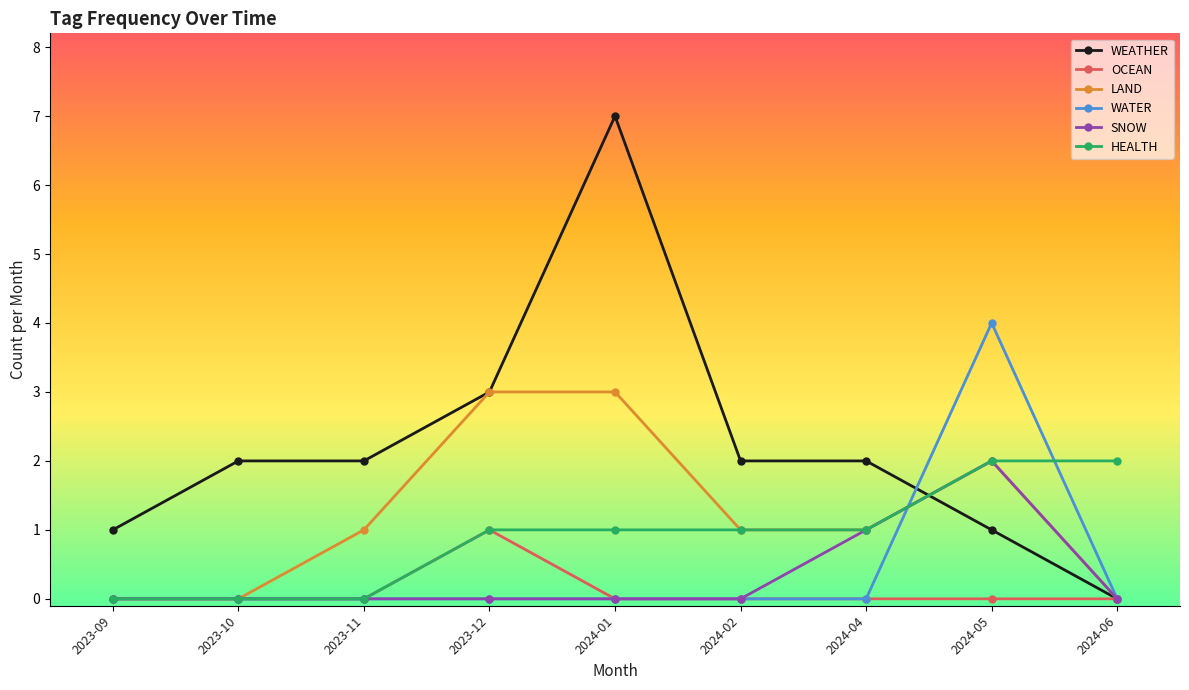

What position from the left is 2024-02?

6